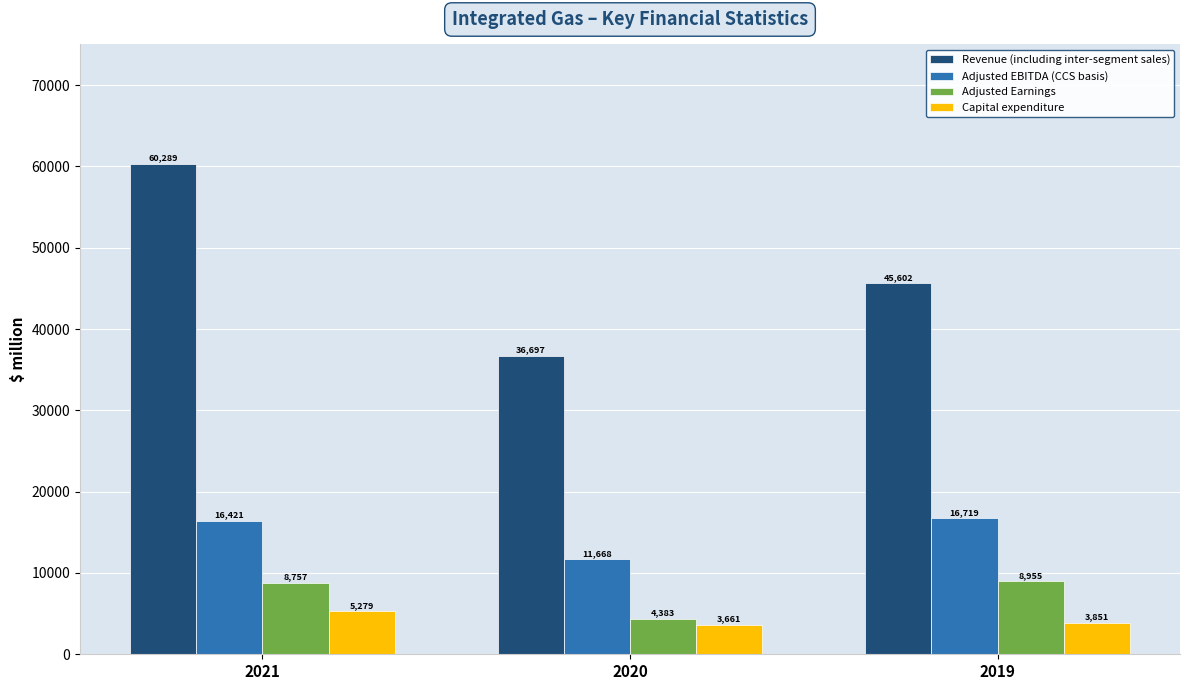

Which series has the largest range (max minus min)?

Revenue (including inter-segment sales)